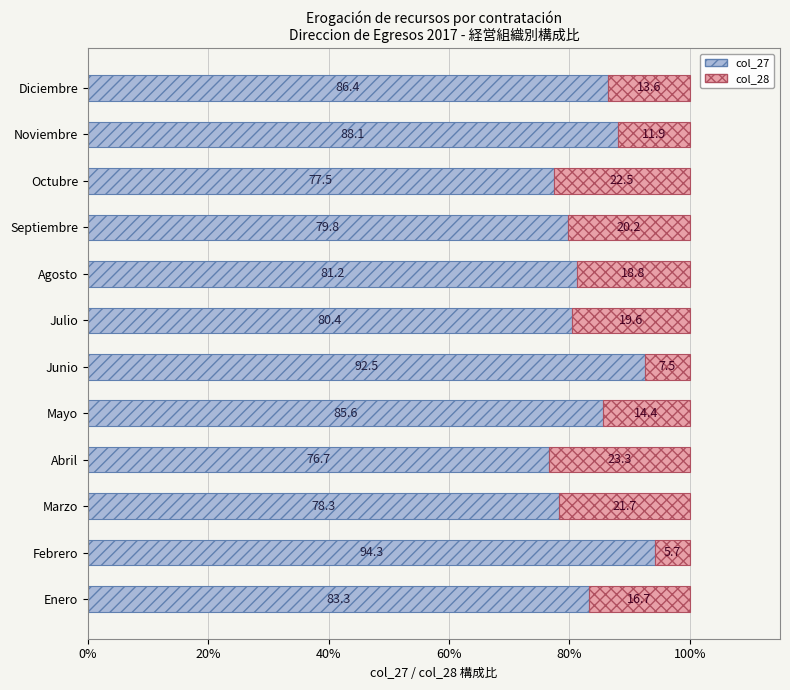

Rank the categories by col_27 value from lowest to highest.

Abril, Octubre, Marzo, Septiembre, Julio, Agosto, Enero, Mayo, Diciembre, Noviembre, Junio, Febrero